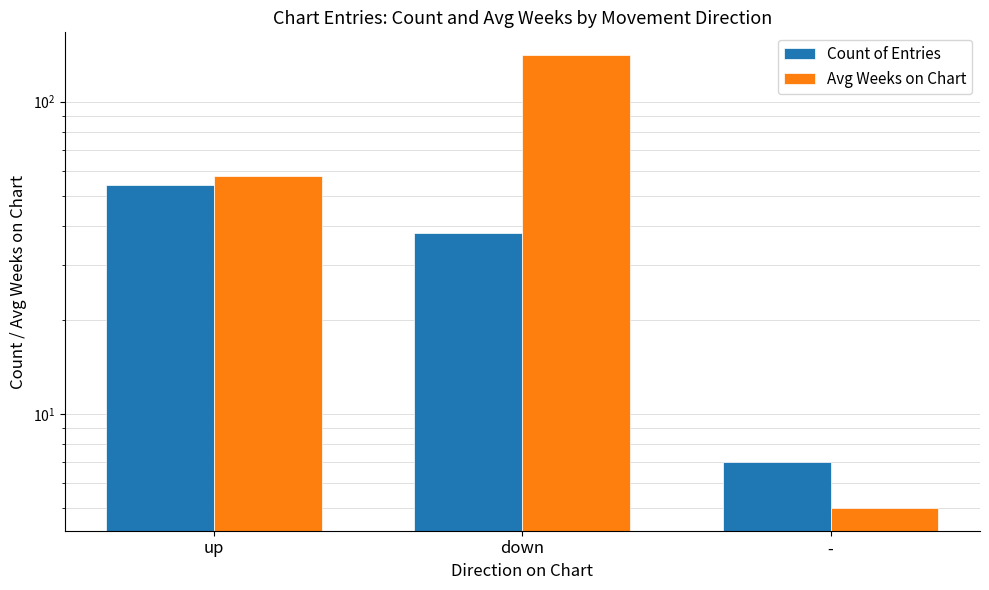

How many data points in Avg Weeks on Chart are less than 58?

1